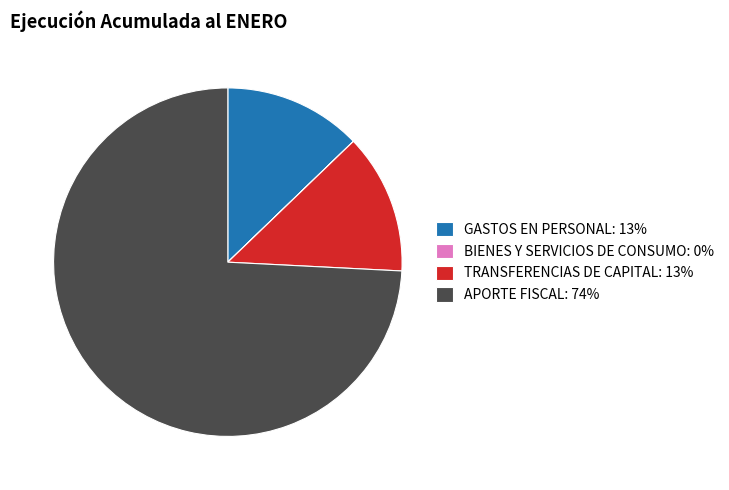

Is there a majority slice in this chart?

Yes